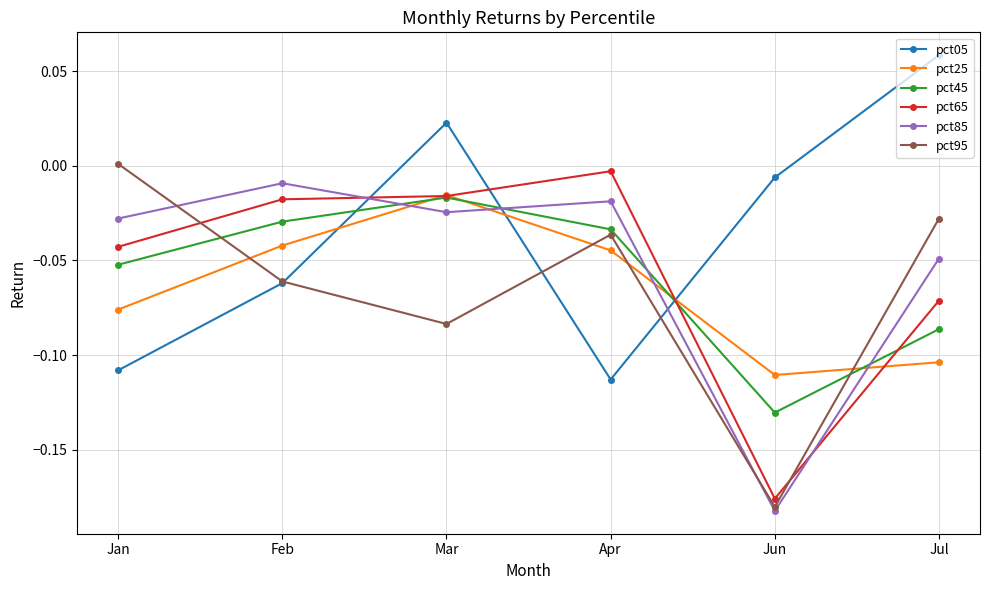

True or false: pct65 and pct95 cross at least once.

True